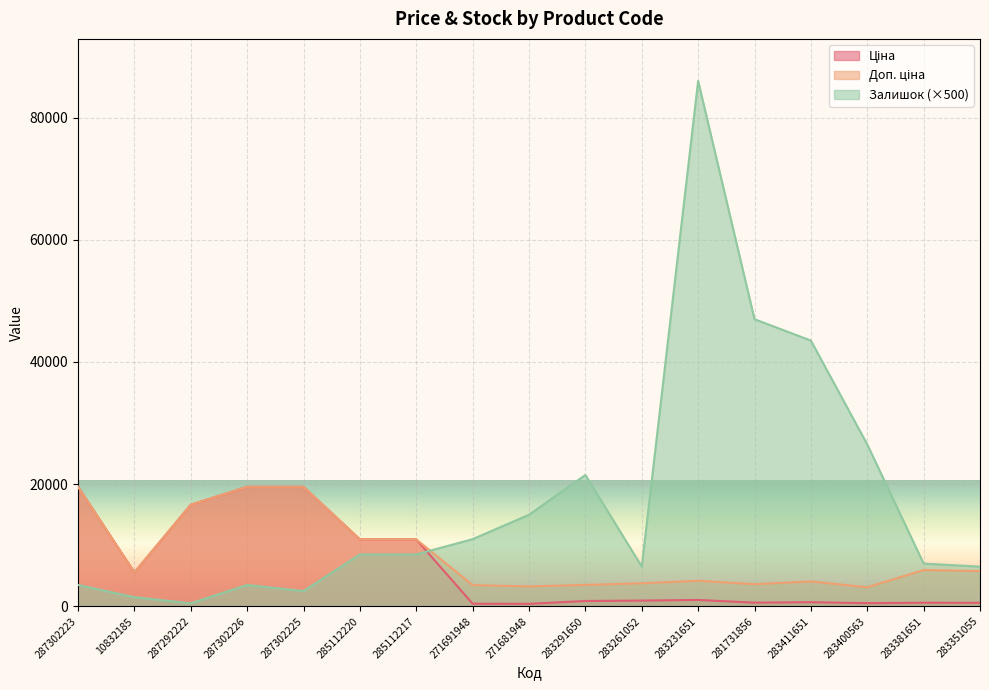

Is the value of Доп. ціна at 287292222 greater than the value of Залишок at 283261052?

Yes